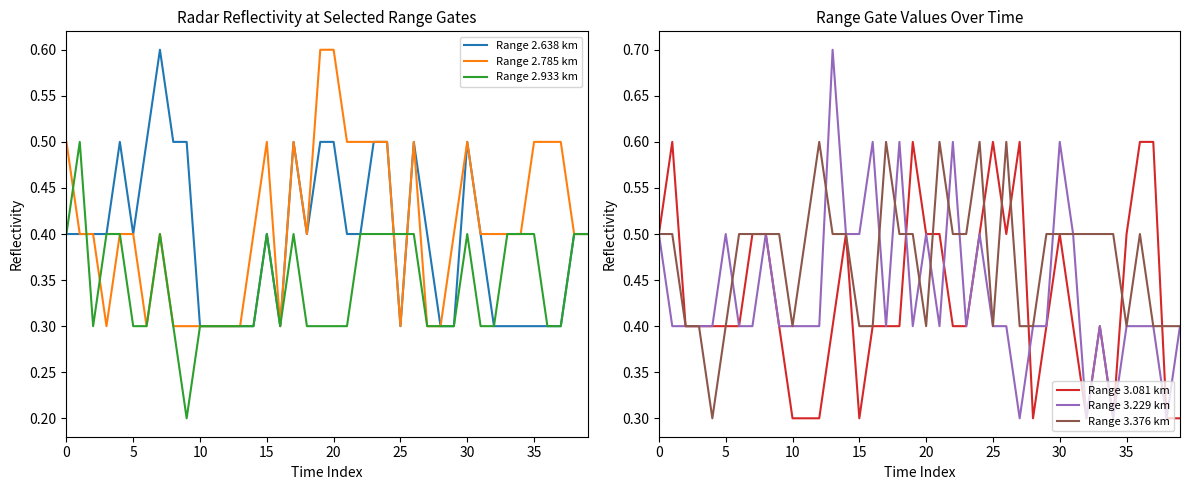

Rank the series by their maximum value, from lowest to highest.

Range 2.933 km, Range 2.638 km, Range 2.785 km, Range 3.081 km, Range 3.376 km, Range 3.229 km